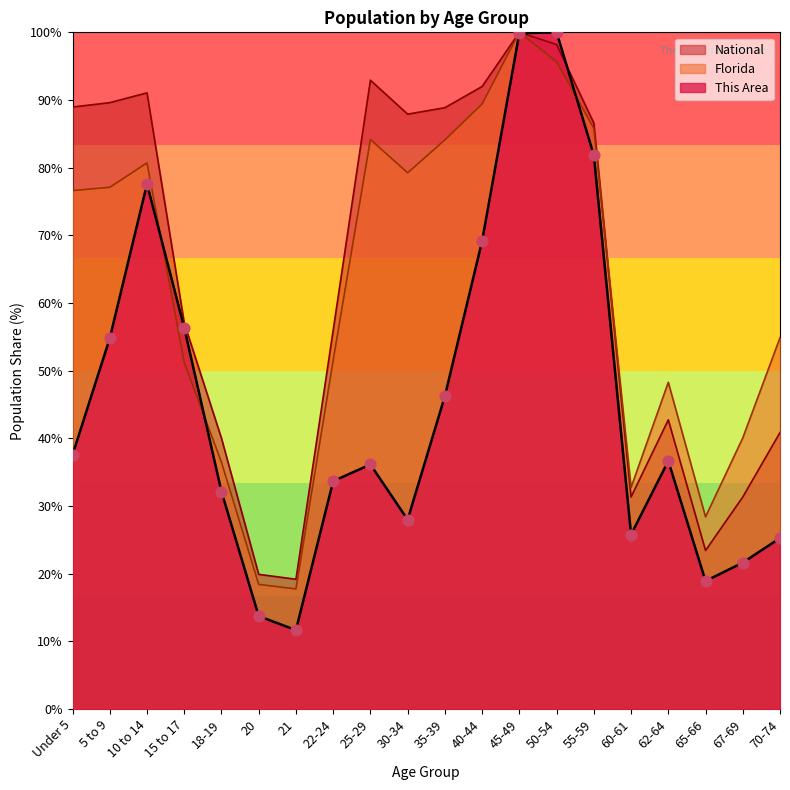

Is the value of Florida at 10 to 14 greater than the value of National at 22-24?

Yes